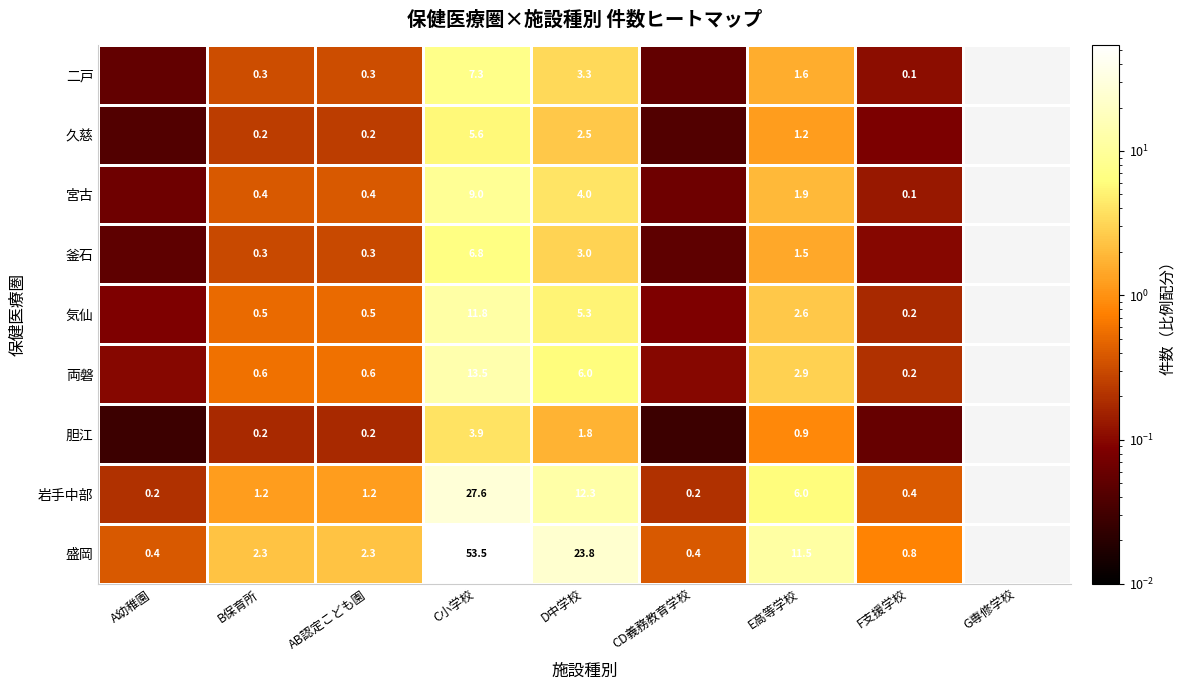

Between D中学校 and G専修学校, which is larger?

D中学校